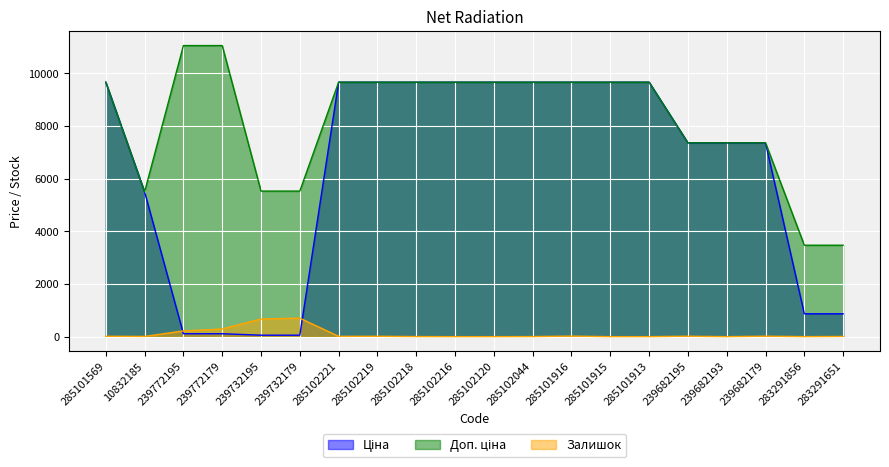

At how many categories does at least one series exceed 4701?

18